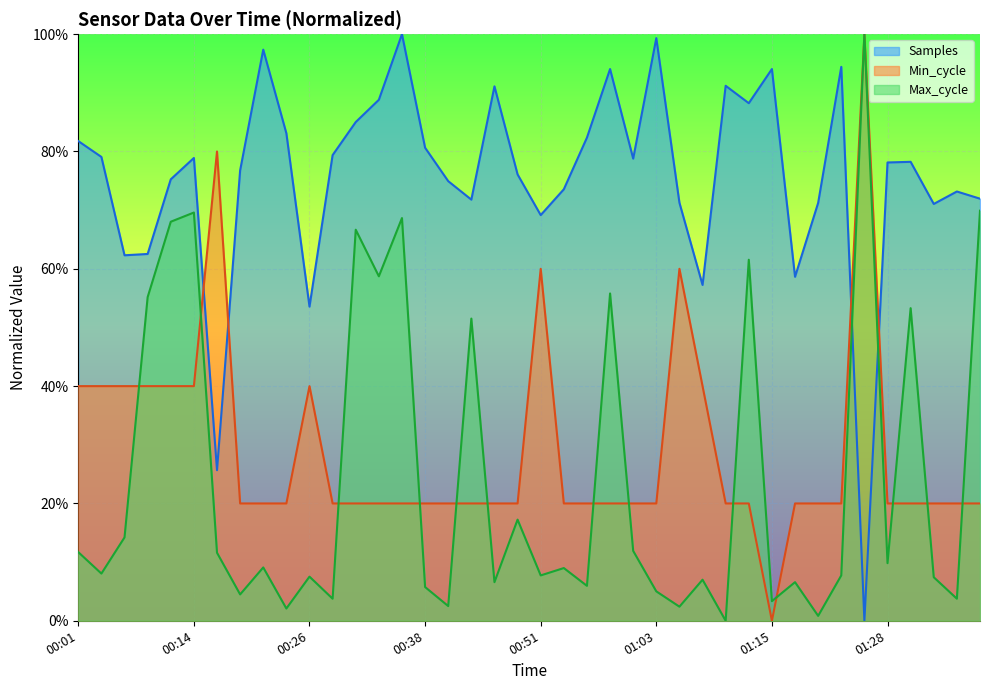

In Samples (line), how many points are lower than both neighbors (excluding endpoints)?

11